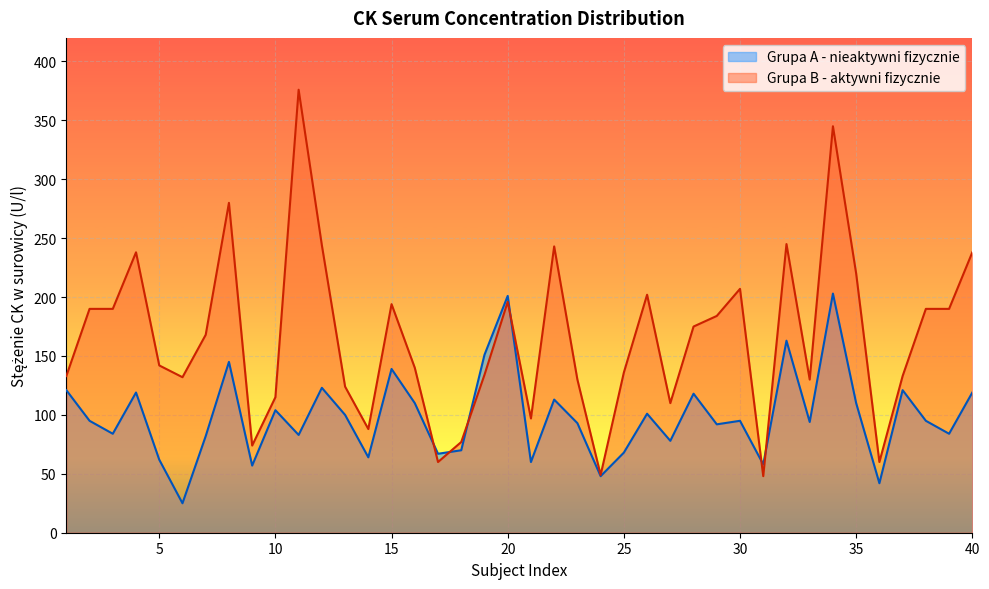

How many lines are shown in the chart?

2